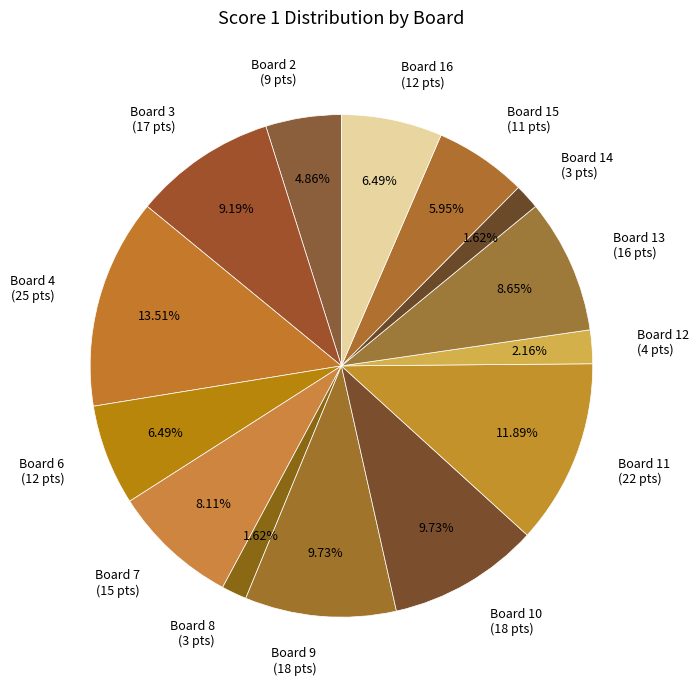

Count the number of slices in the pie.

14